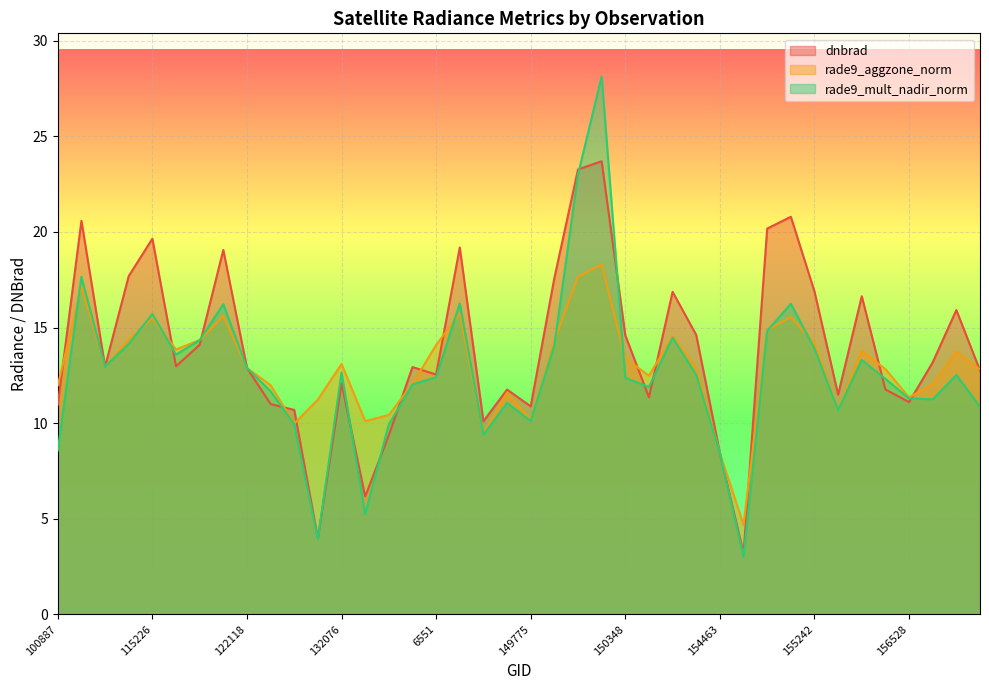

Count the number of categories in the chart.

40